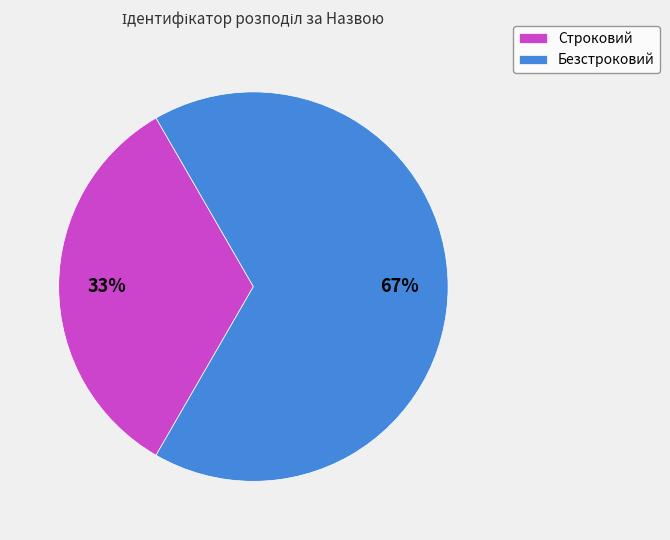

Do Строковий and Безстроковий together represent more than half of the pie?

Yes